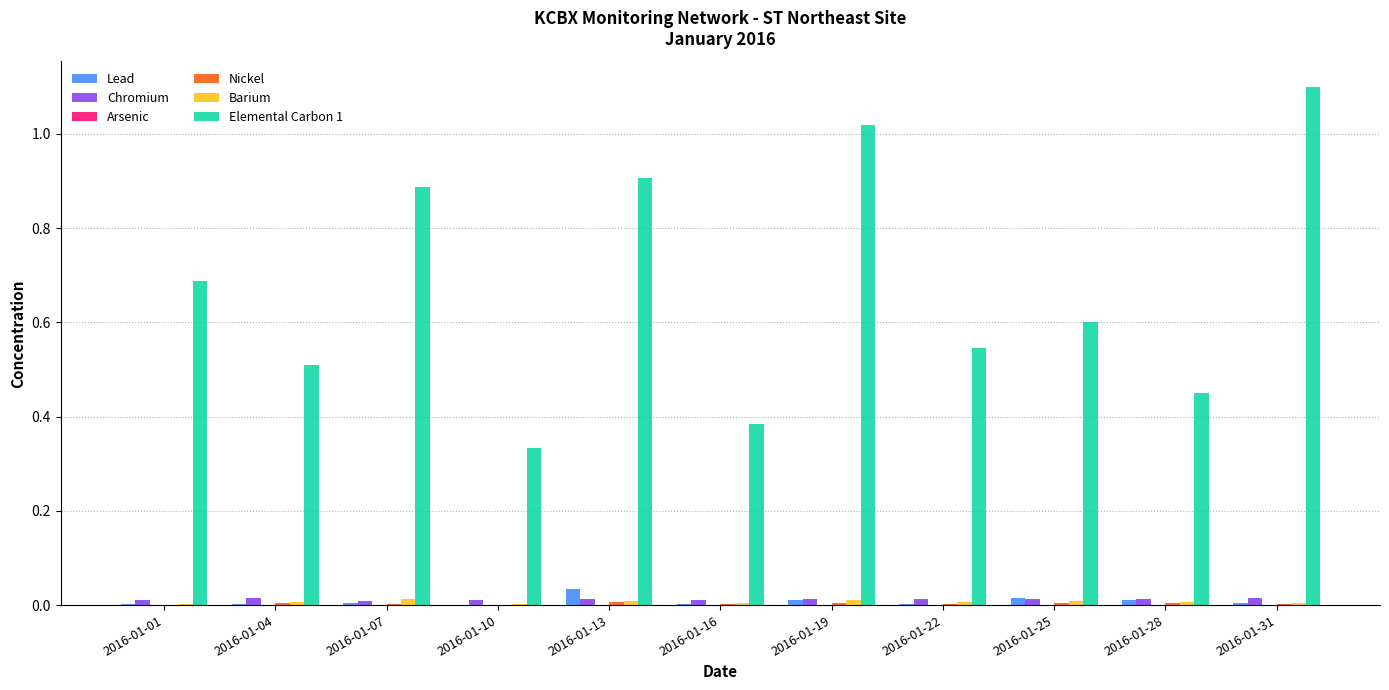

Which series has the largest total across all categories?

Elemental Carbon 1